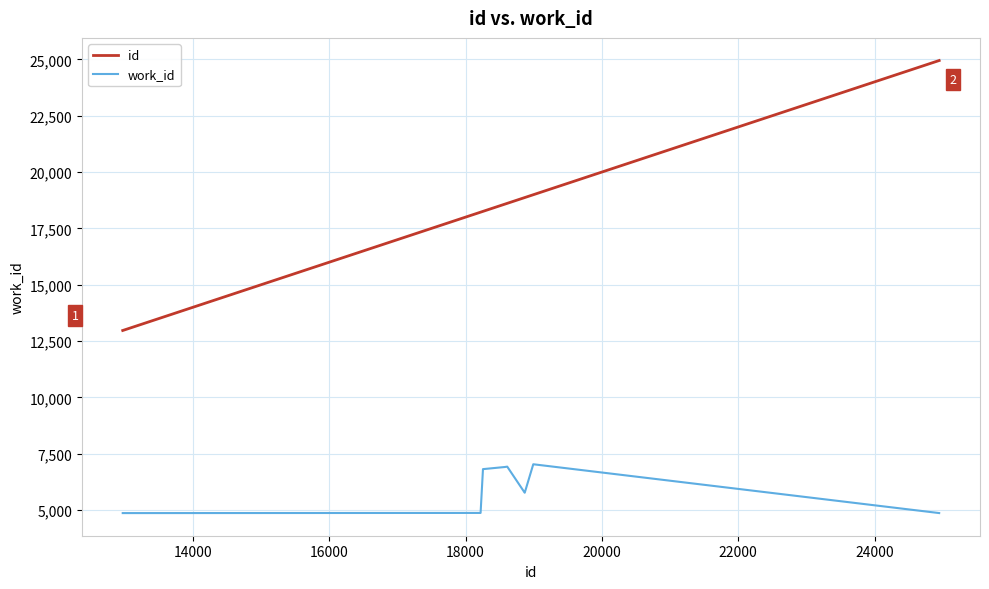

What is the difference between the maximum and minimum values in the id series?

11980